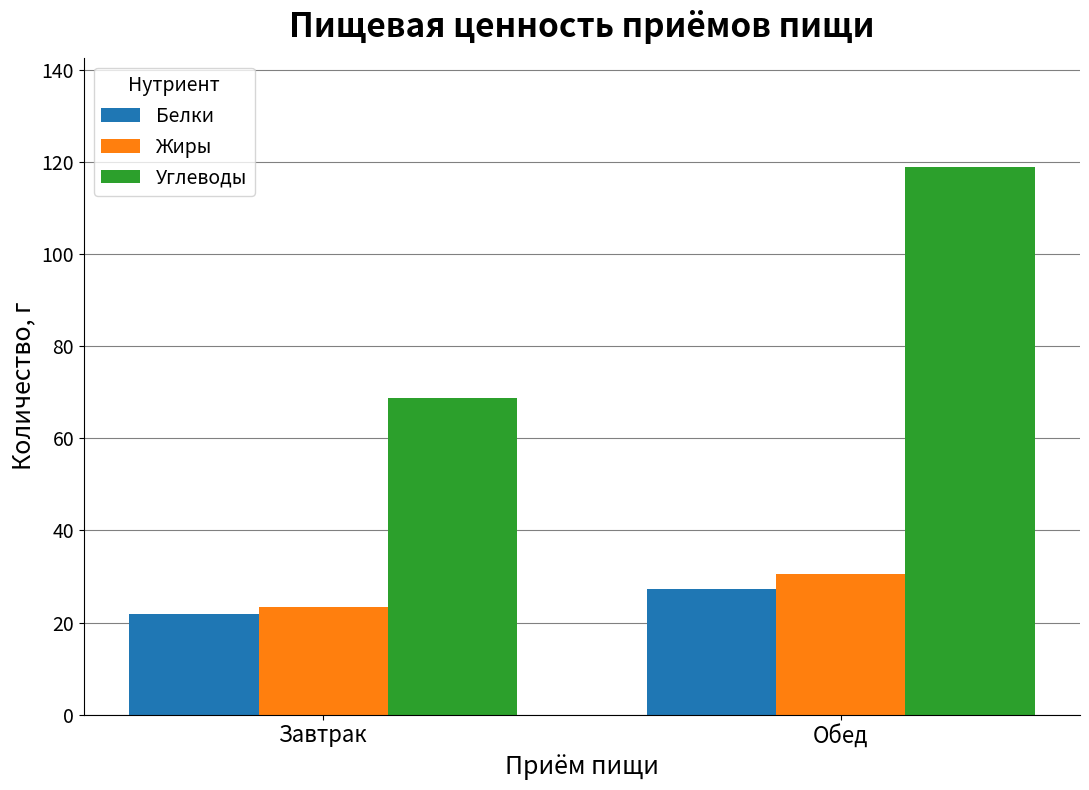

What is the value of the Белки bar at the 2nd from the left?

27.3